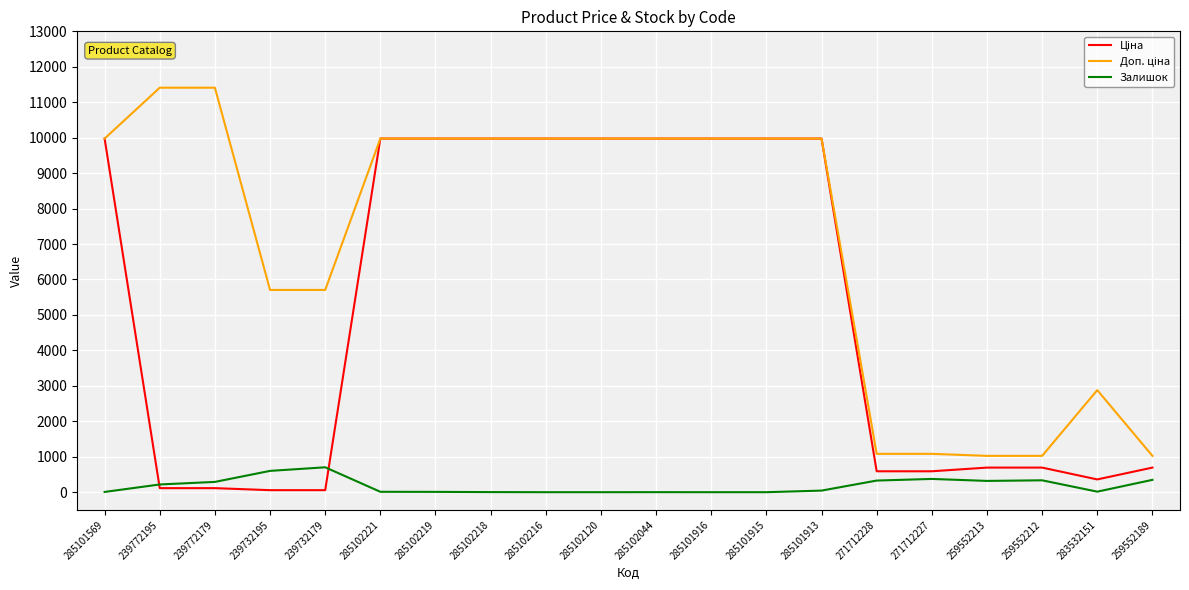

The Залишок series shows 318.0 at 259552213. True or false?

True